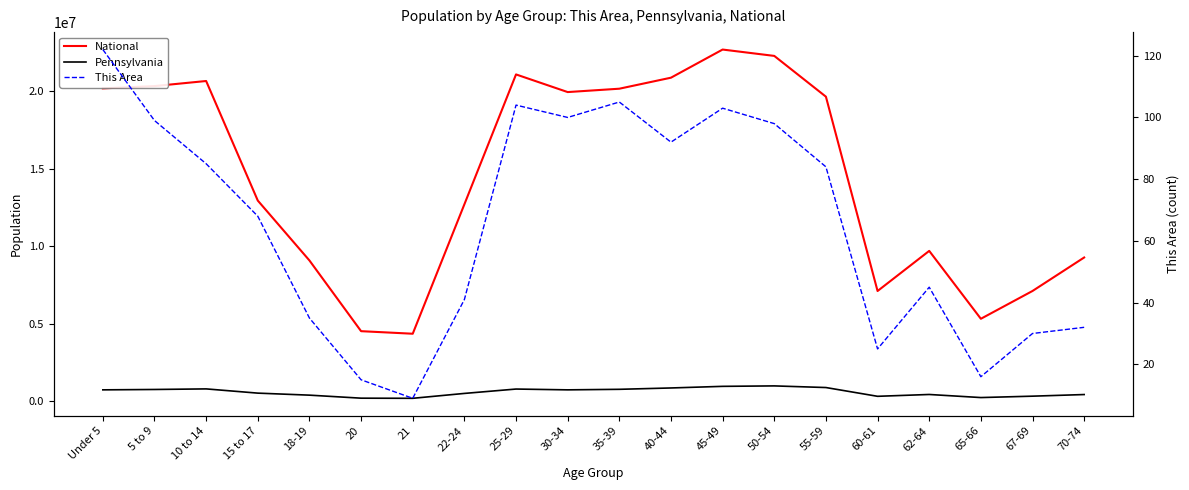

How many values in the This Area series are below 84?

10